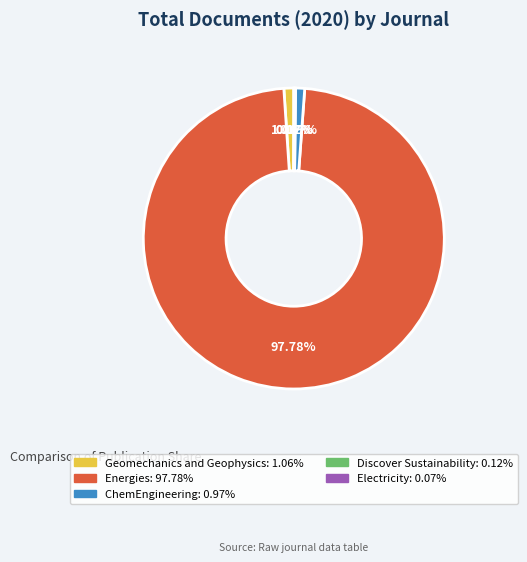

What is the largest slice in the pie chart?

Energies